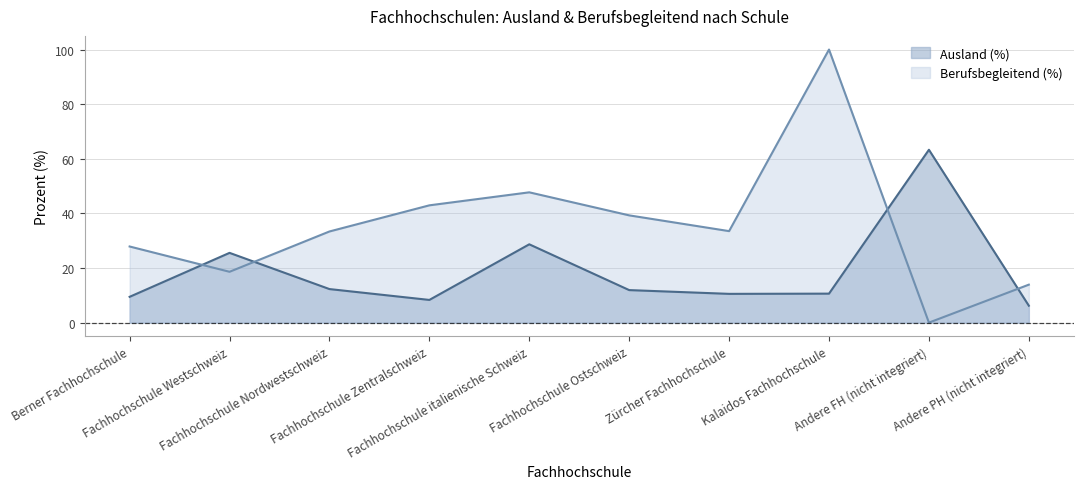

True or false: Ausland (%) has more than 2 interior local peaks.

True